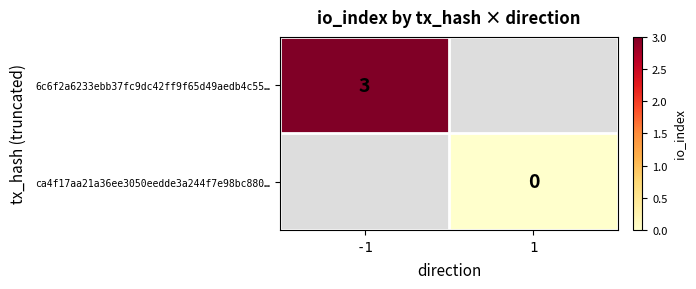

Is it true that ca4f17aa21a36ee3050eedde3a244f7e98bc880… equals 0.0 at 1?

True